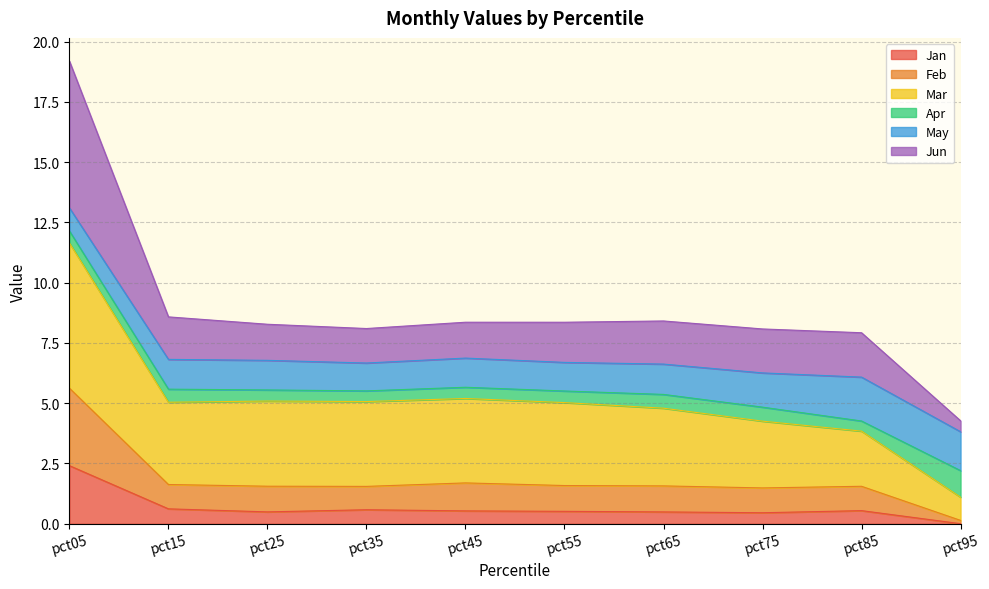

What is the total value across all series at pct35?

8.1